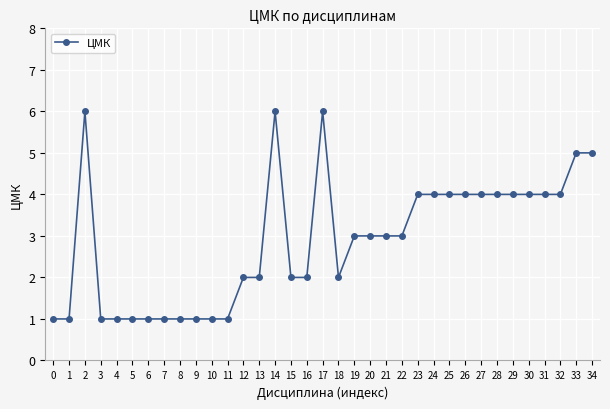

What is the maximum value shown in the chart?

6